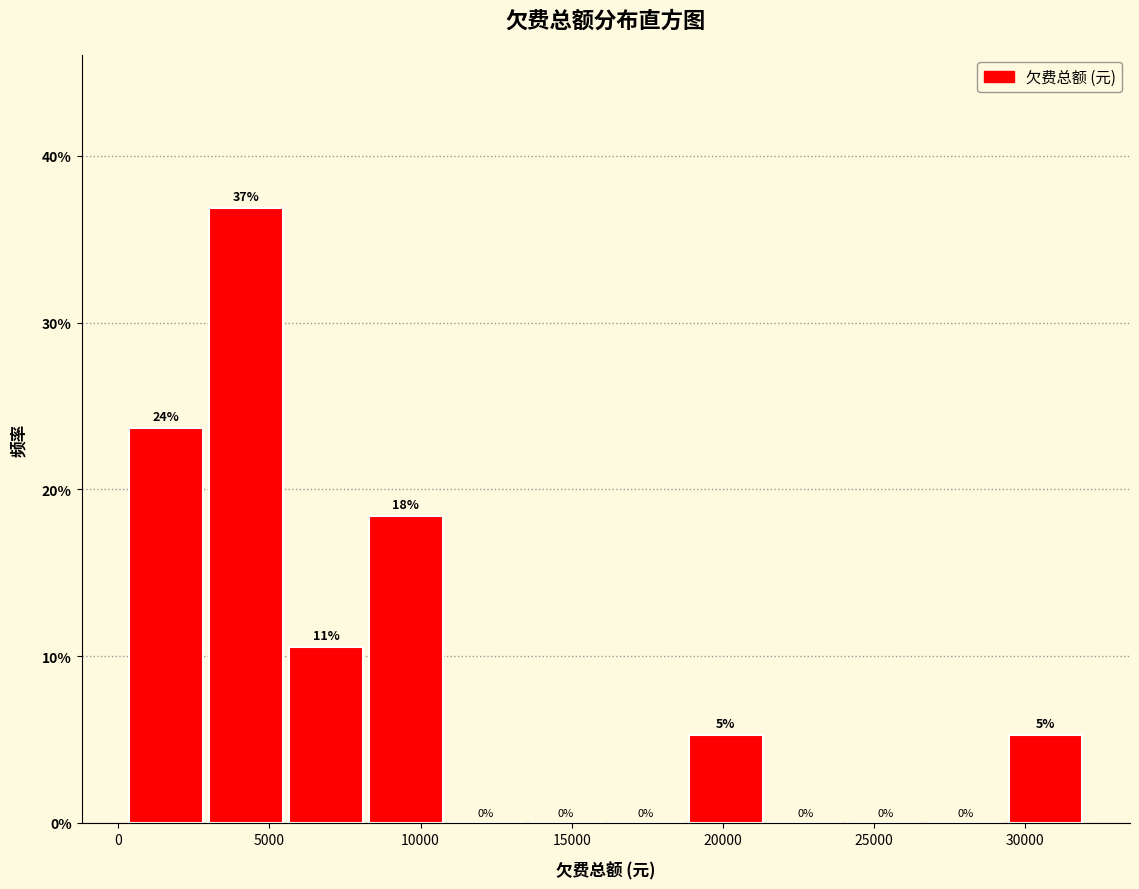

Which range on the x-axis has the tallest bar?

3000 to 5500